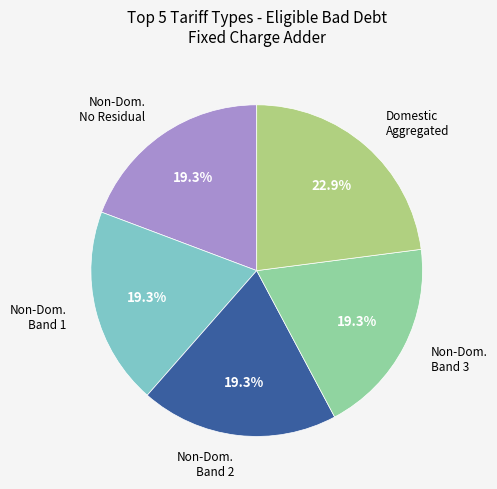

To the nearest percent, what is the average slice percentage?

20%